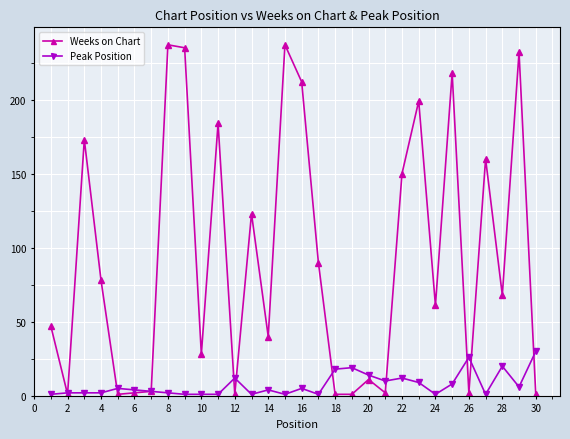

True or false: Weeks on Chart has more than 0 points higher than both neighbors.

True